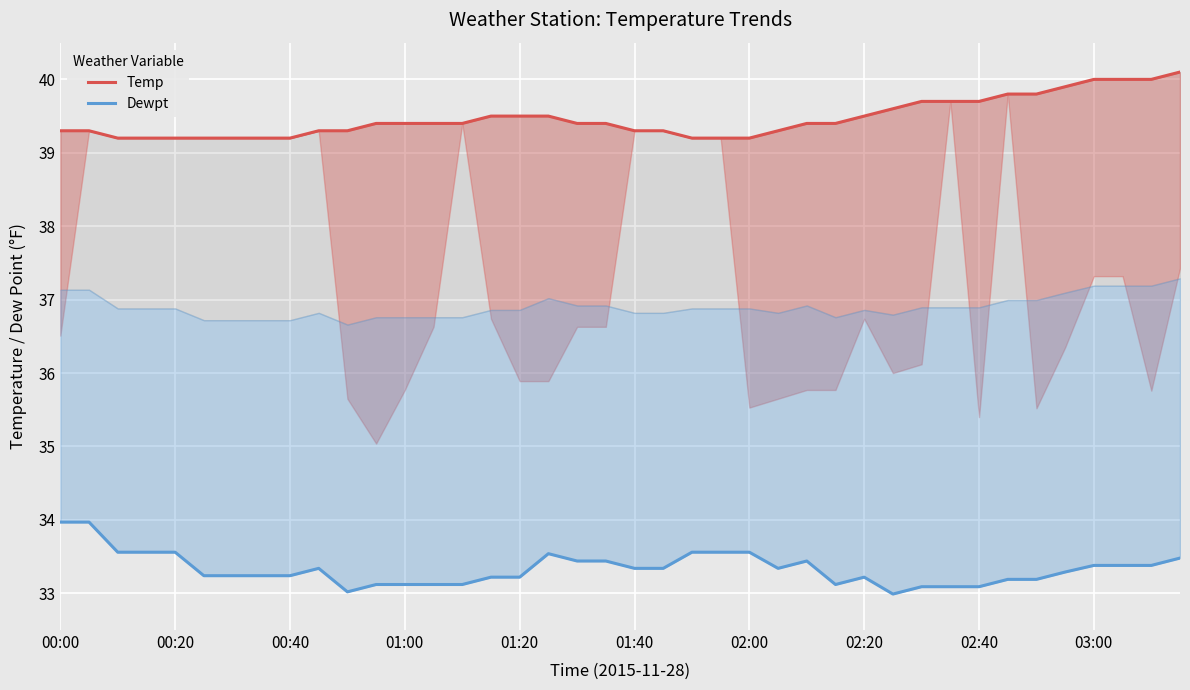

Rank the series by their maximum value, from highest to lowest.

Temp, Dewpt